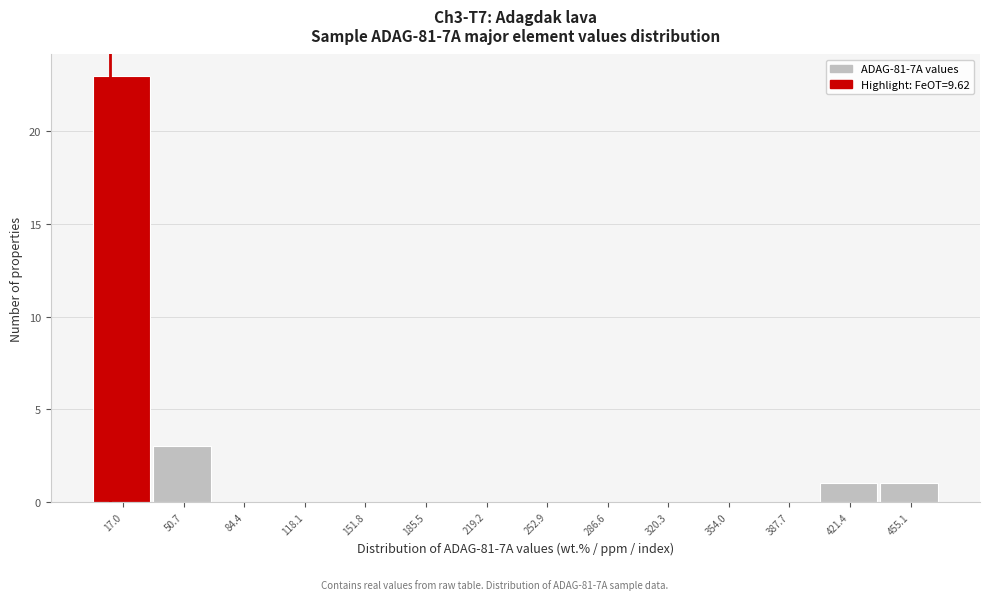

How tall is the bar that spans 0 to 35 on the x-axis? Neither the bar edges nor the heights are printed on the chart, so give them approximately, as read against the axes.

23